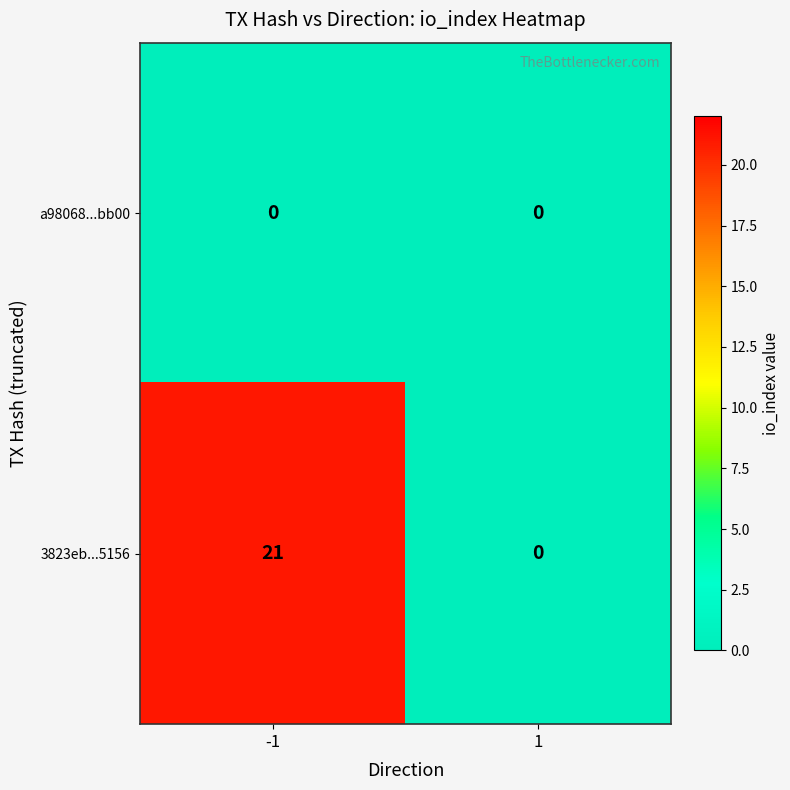

Rank the series by their maximum value, from highest to lowest.

3823eb...5156, a98068...bb00